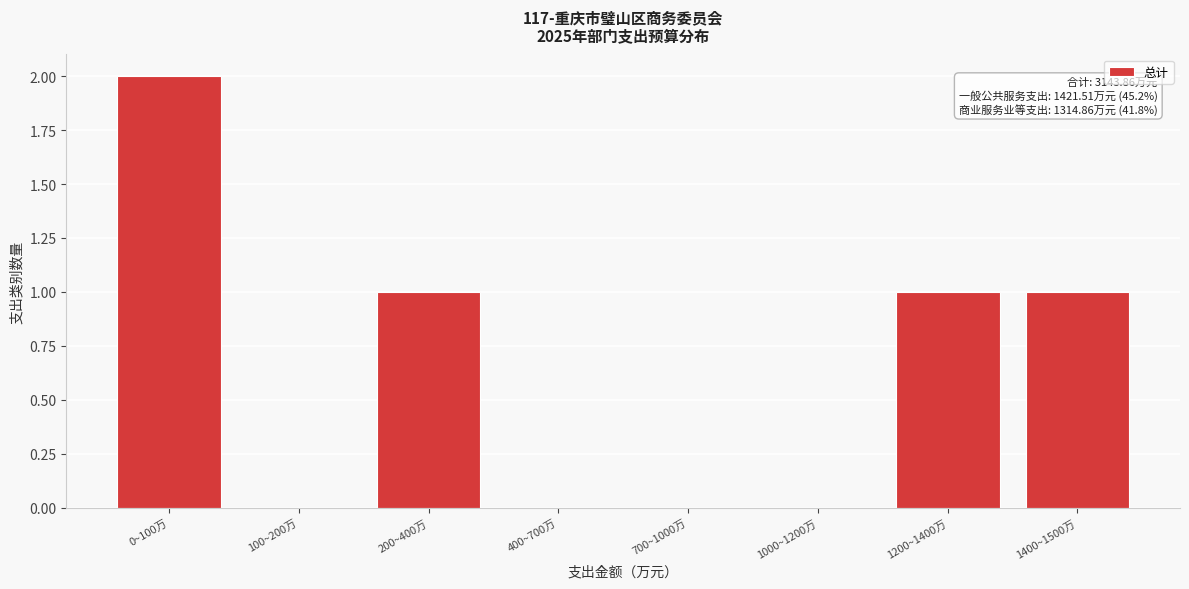

Reading left to right, list all the values displayed in this chart.

0~100万=2	100~200万=0	200~400万=1	400~700万=0	700~1000万=0	1000~1200万=0	1200~1400万=1	1400~1500万=1